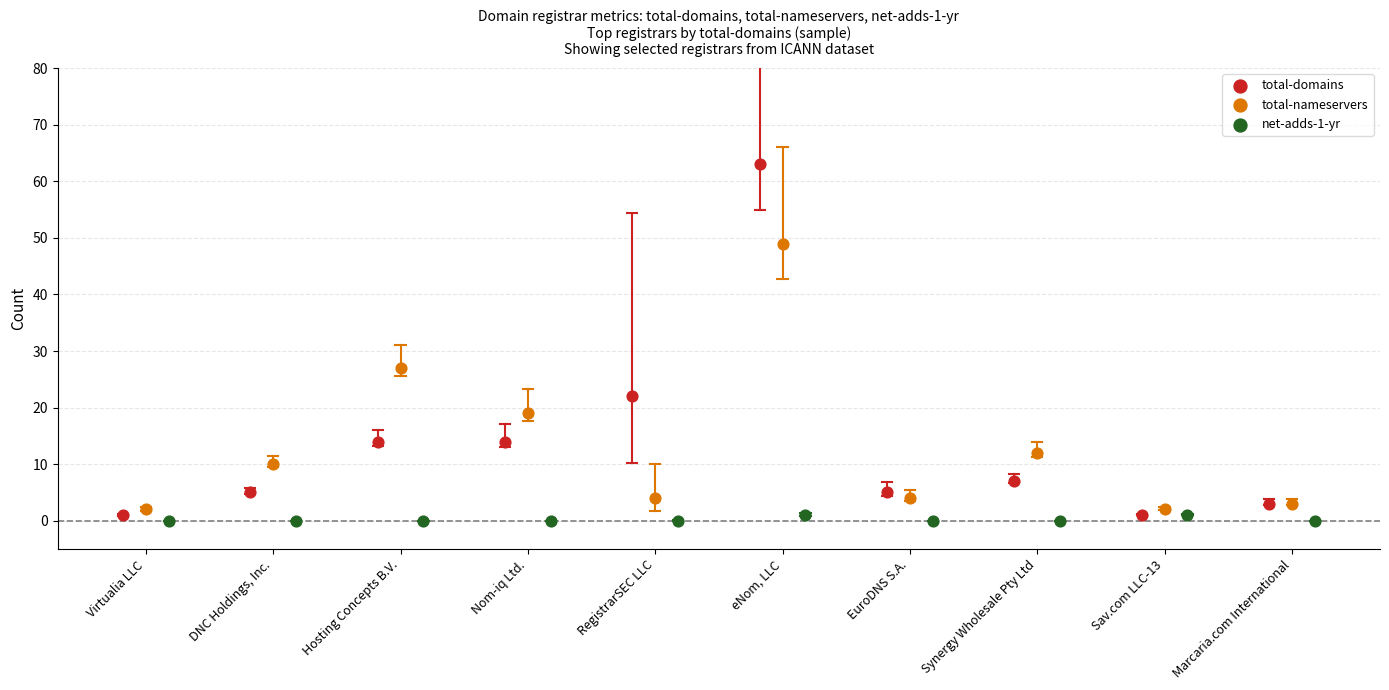

What are all the series names shown in the legend?

total-domains, total-nameservers, net-adds-1-yr